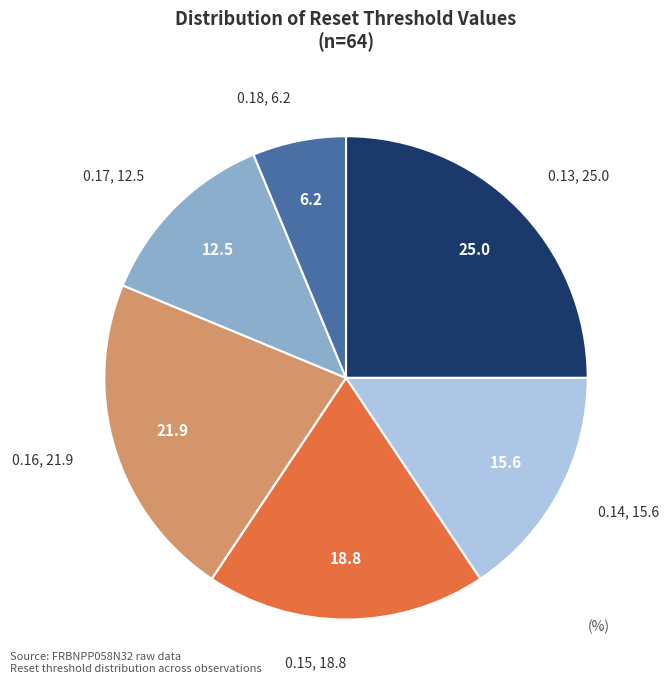

Rank the categories by value from lowest to highest.

0.18, 0.17, 0.14, 0.15, 0.16, 0.13